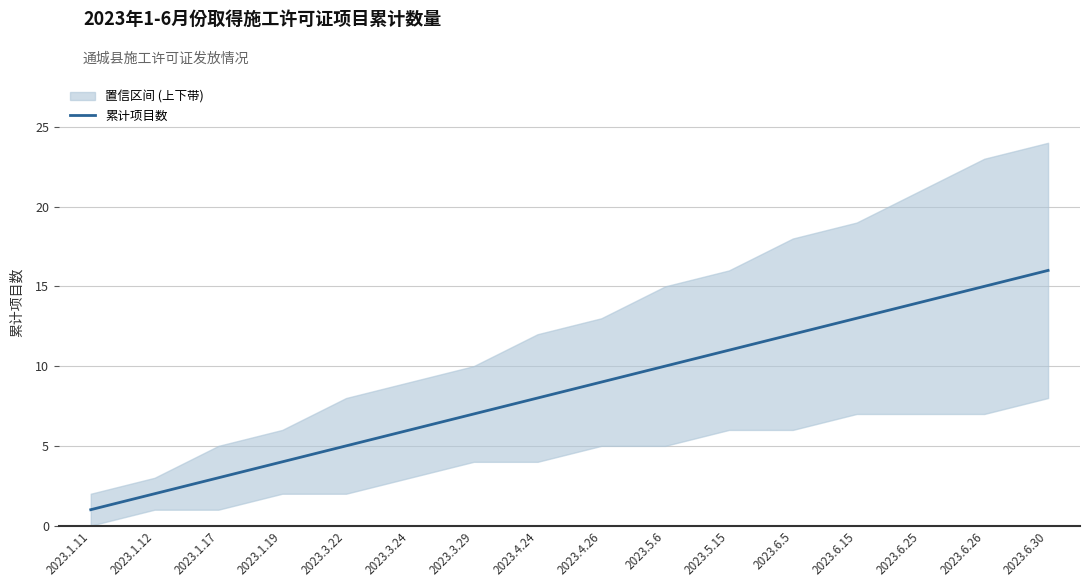

Reading right to left, extract all data points from this chart.

2023.6.30=16	2023.6.26=15	2023.6.25=14	2023.6.15=13	2023.6.5=12	2023.5.15=11	2023.5.6=10	2023.4.26=9	2023.4.24=8	2023.3.29=7	2023.3.24=6	2023.3.22=5	2023.1.19=4	2023.1.17=3	2023.1.12=2	2023.1.11=1